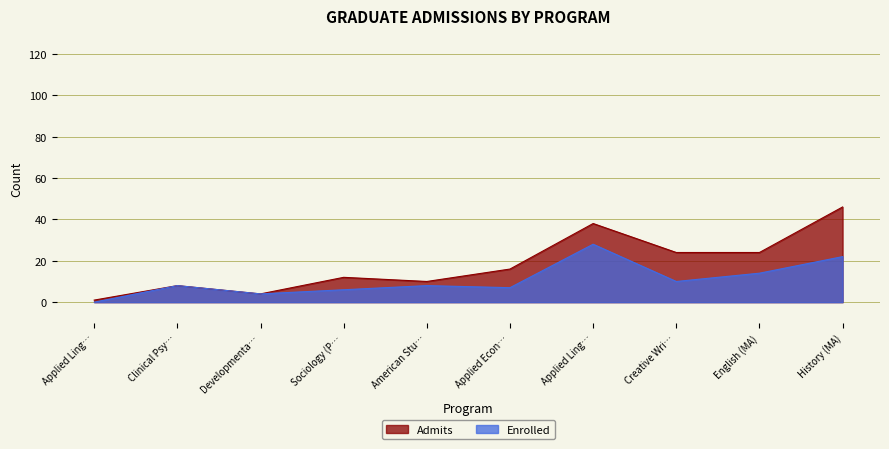

Is the value of Admits at Clinical Psy… greater than the value of Enrolled at English (MA)?

No